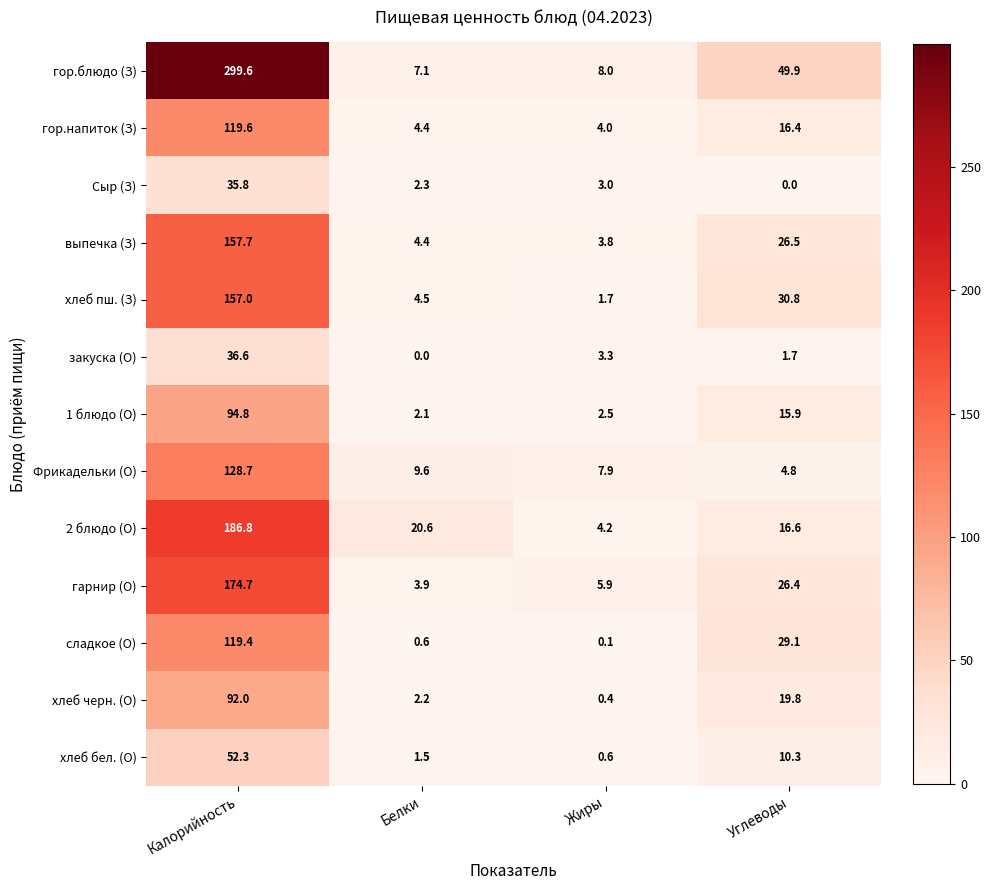

At how many categories does at least one series exceed 188?

1